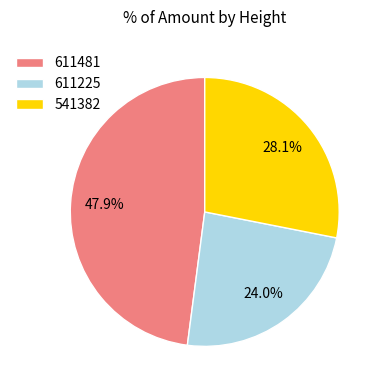

How many segments does this pie chart have?

3